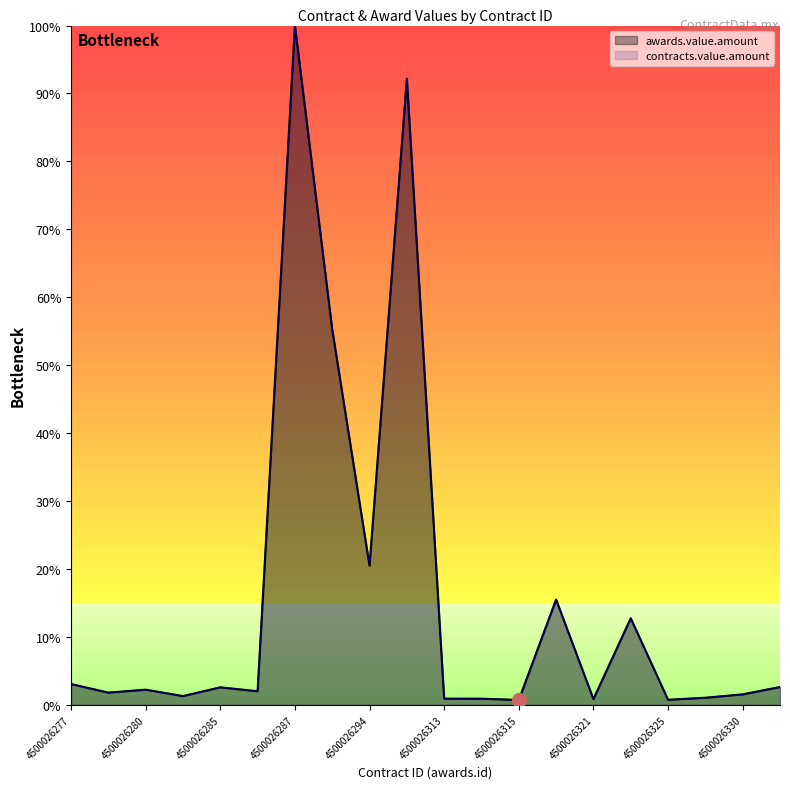

How many values in the awards.value.amount series exceed 2?

11